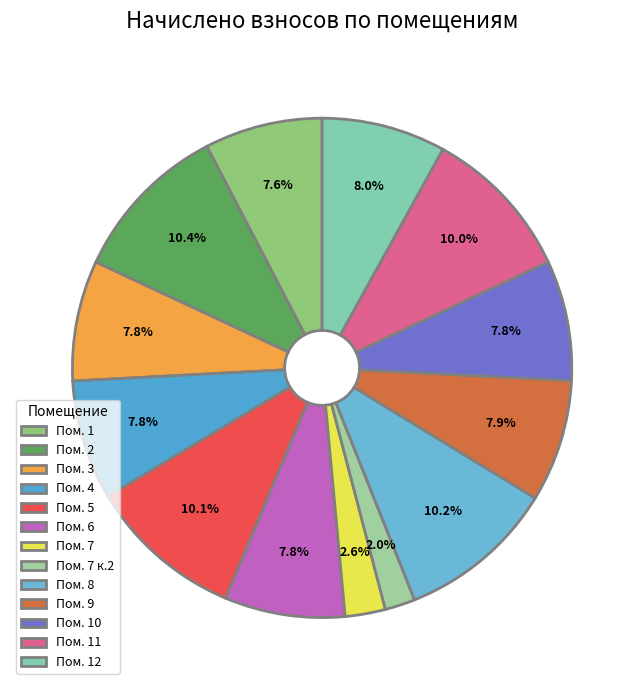

To the nearest percent, what is the average slice percentage?

8%